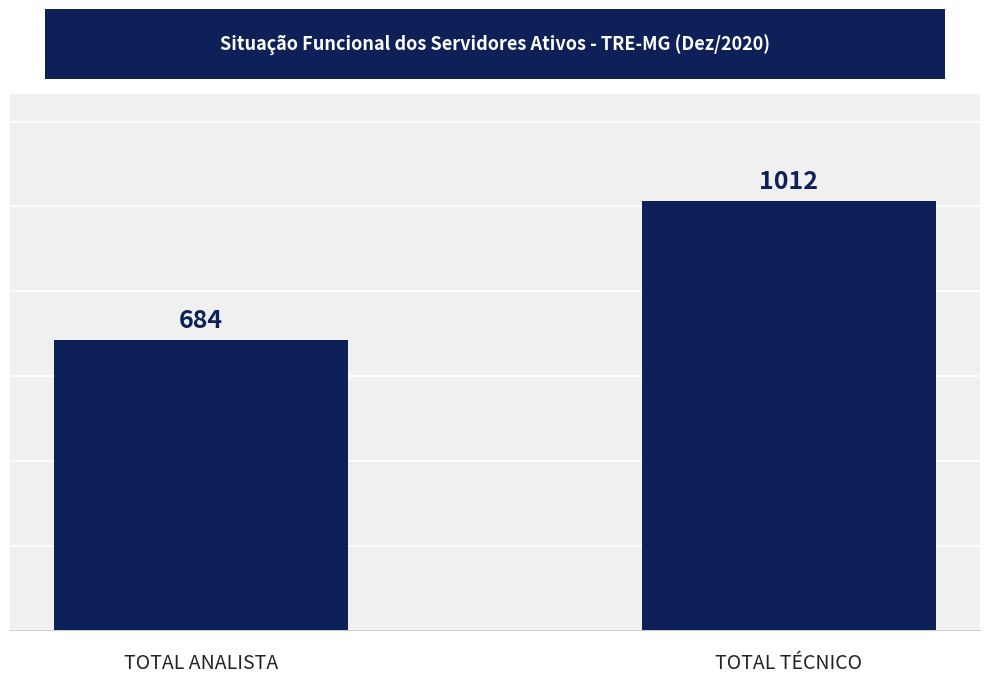

The value at TOTAL TÉCNICO is 1012. True or false?

True